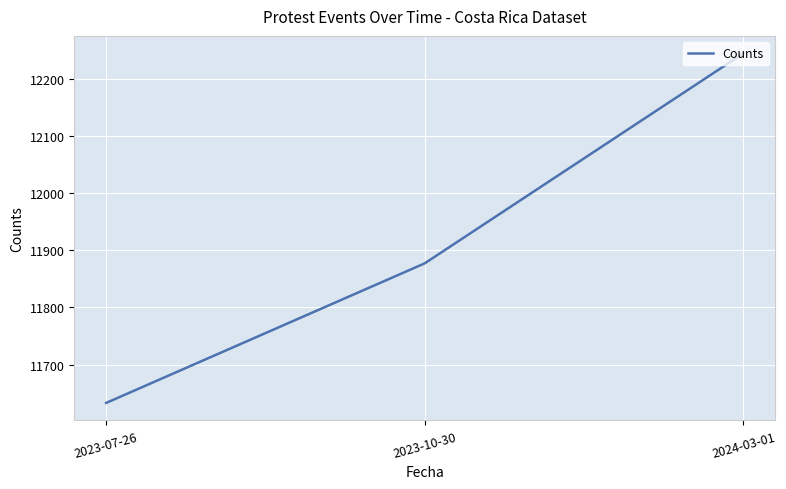

What is the approximate value at 2023-10-30, to the nearest 10?

11880